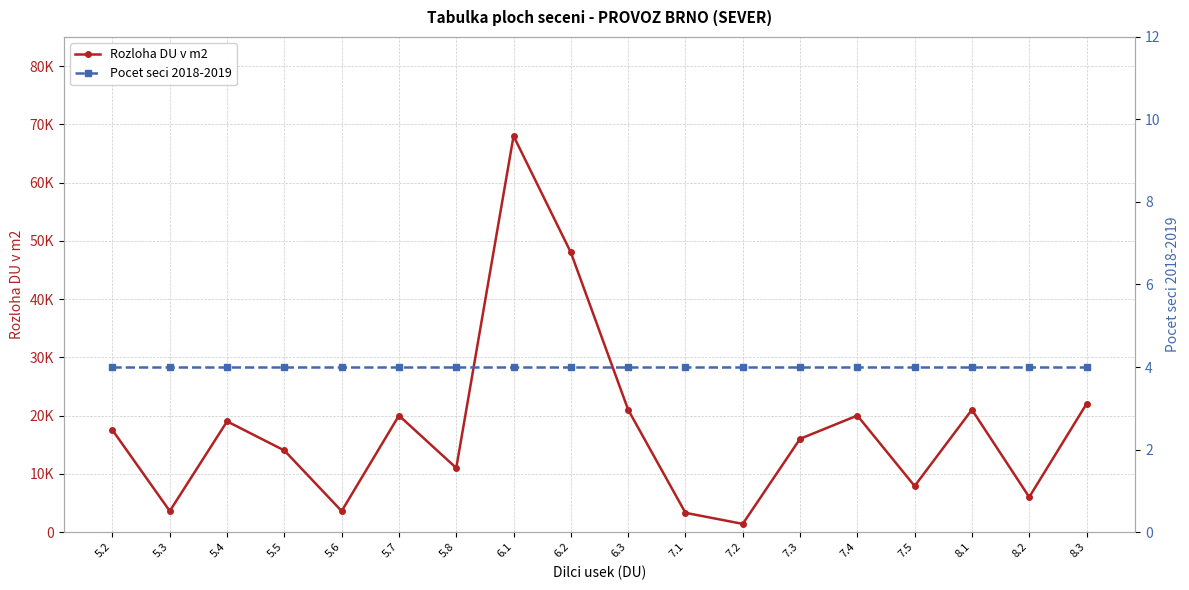

Which series has the largest total across all categories?

Rozloha DU v m2